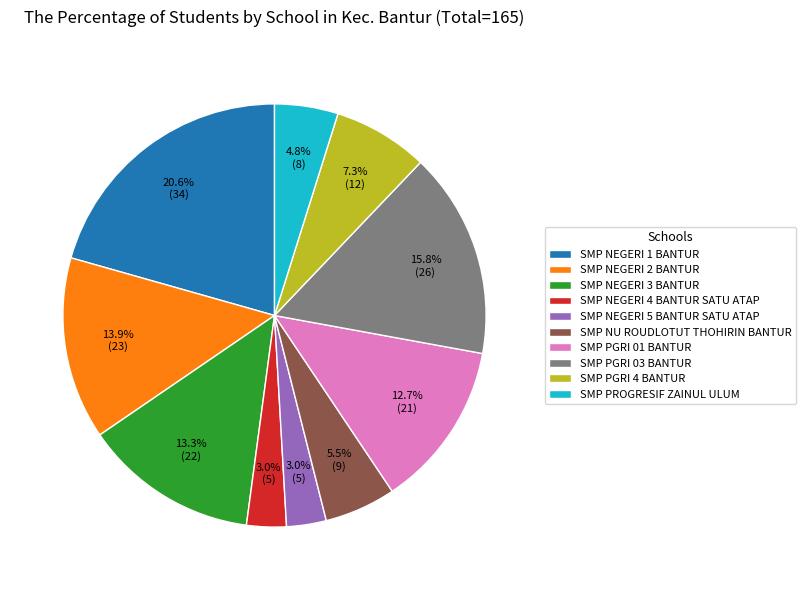

What is the total percentage of SMP NEGERI 4 BANTUR SATU ATAP and SMP PGRI 03 BANTUR?

18.8%